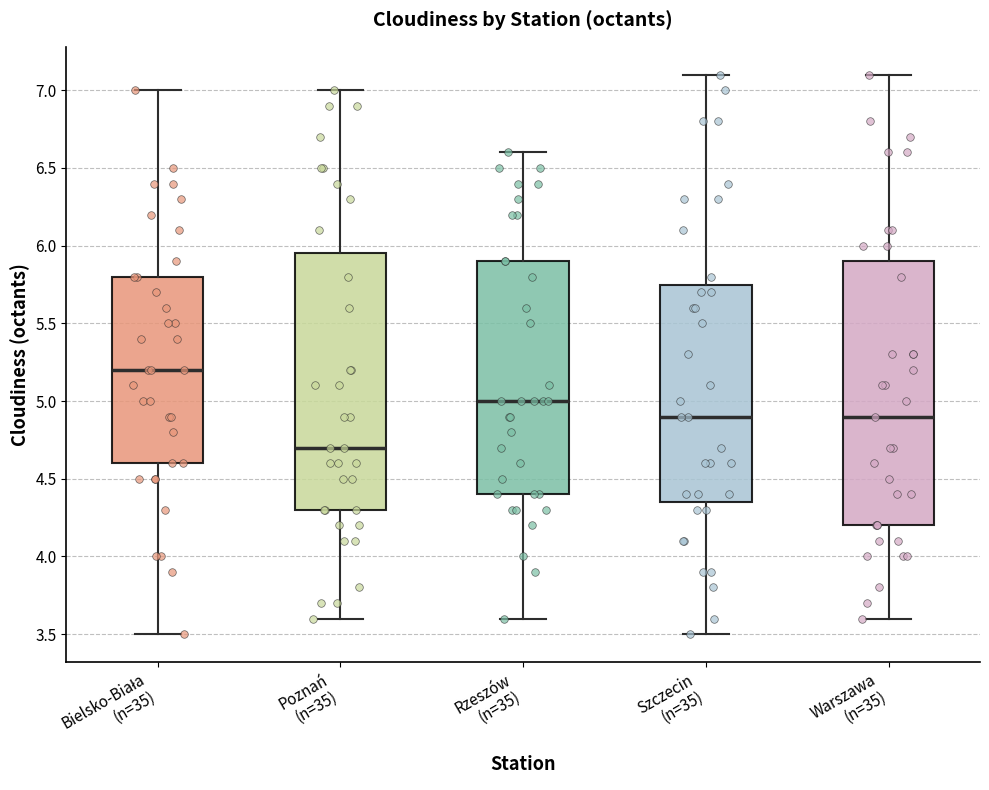

Reading left to right, transcribe this box plot: for each box, give where its median line is, the range the box spans, and where its two whiskers end, as read against the y-axis. The values are not printed on the chart, so give them approximately, as read against the axis.

Bielsko-Biała (n=35): median 5.20, box 4.60 to 5.80, whiskers 3.50 to 7.00
Poznań (n=35): median 4.70, box 4.30 to 5.95, whiskers 3.60 to 7.00
Rzeszów (n=35): median 5.00, box 4.40 to 5.90, whiskers 3.60 to 6.60
Szczecin (n=35): median 4.90, box 4.35 to 5.75, whiskers 3.50 to 7.10
Warszawa (n=35): median 4.90, box 4.20 to 5.90, whiskers 3.60 to 7.10